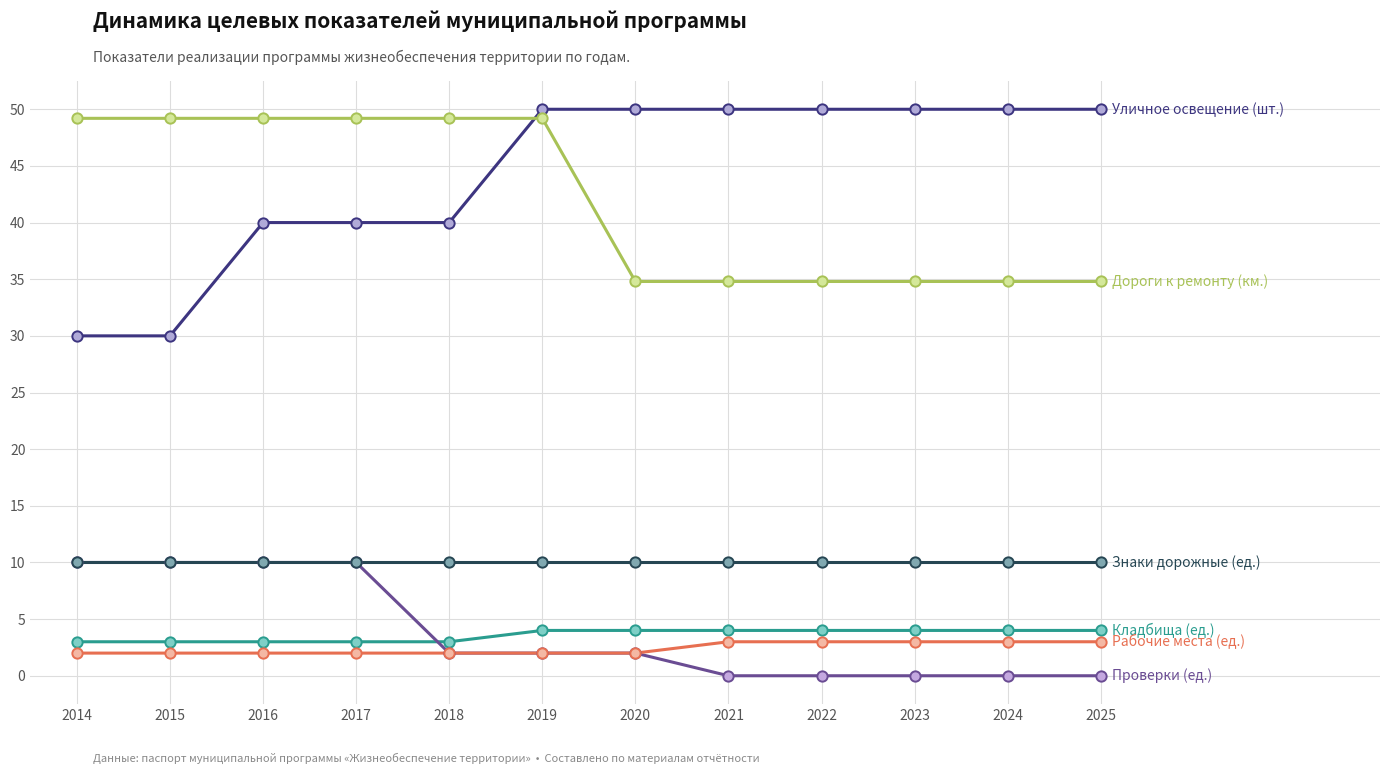

What is the difference between the highest and lowest values at 2025?

50.0